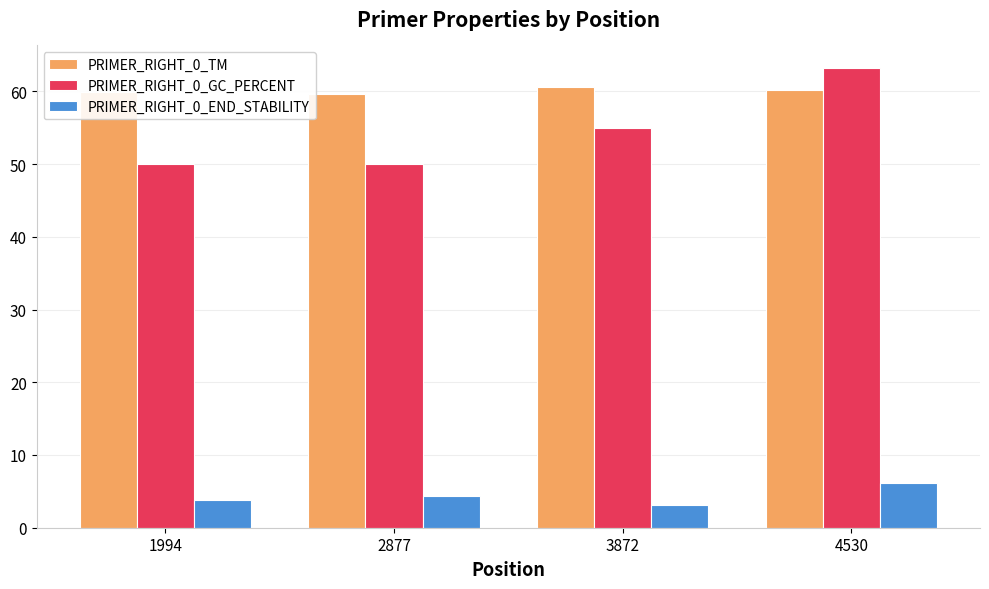

What is the value of the PRIMER_RIGHT_0_END_STABILITY bar at the 3rd from the left?

3.1